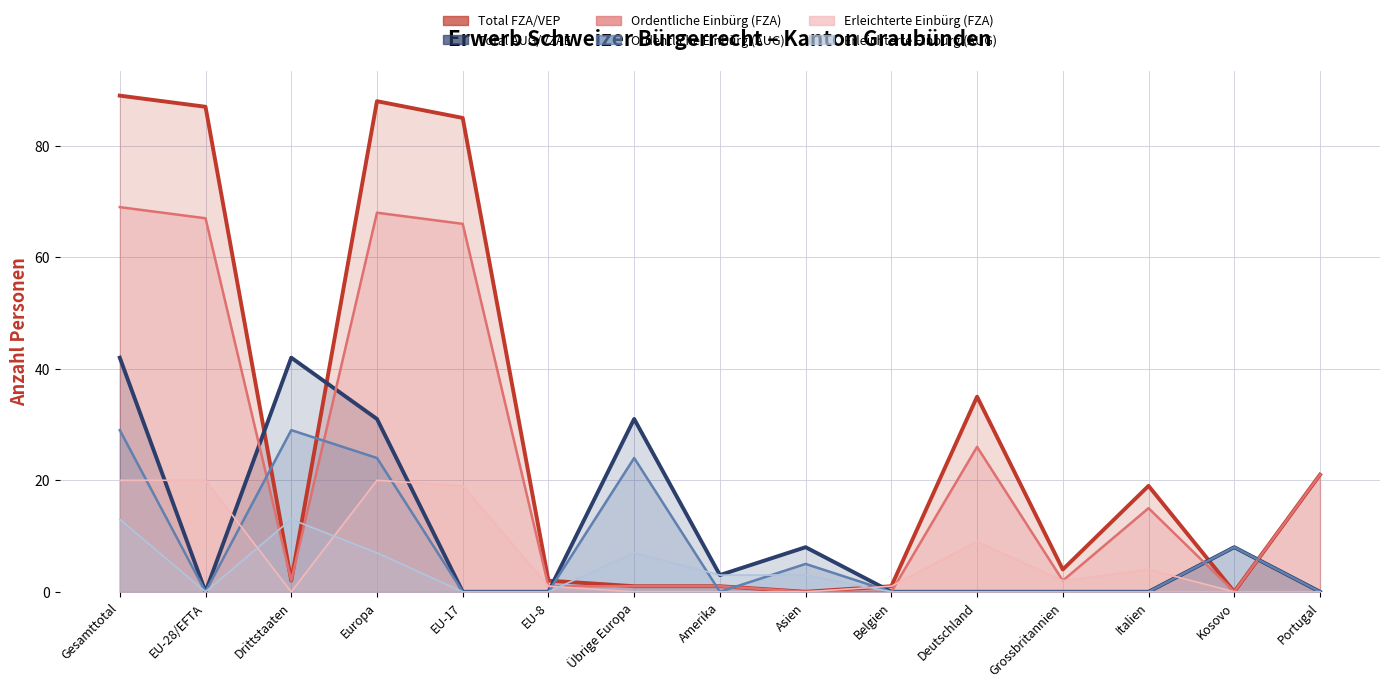

Which series has the largest range (max minus min)?

Total FZA/VEP